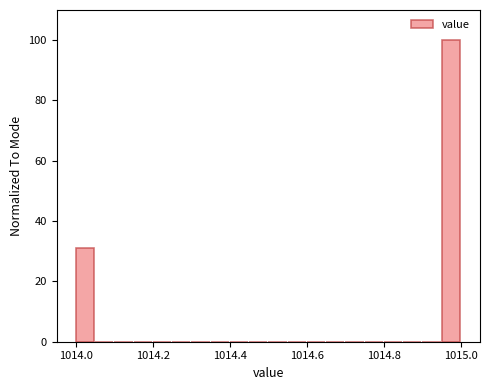

Read against the x-axis, roughly where is the centre of the tallest bar?

1014.98